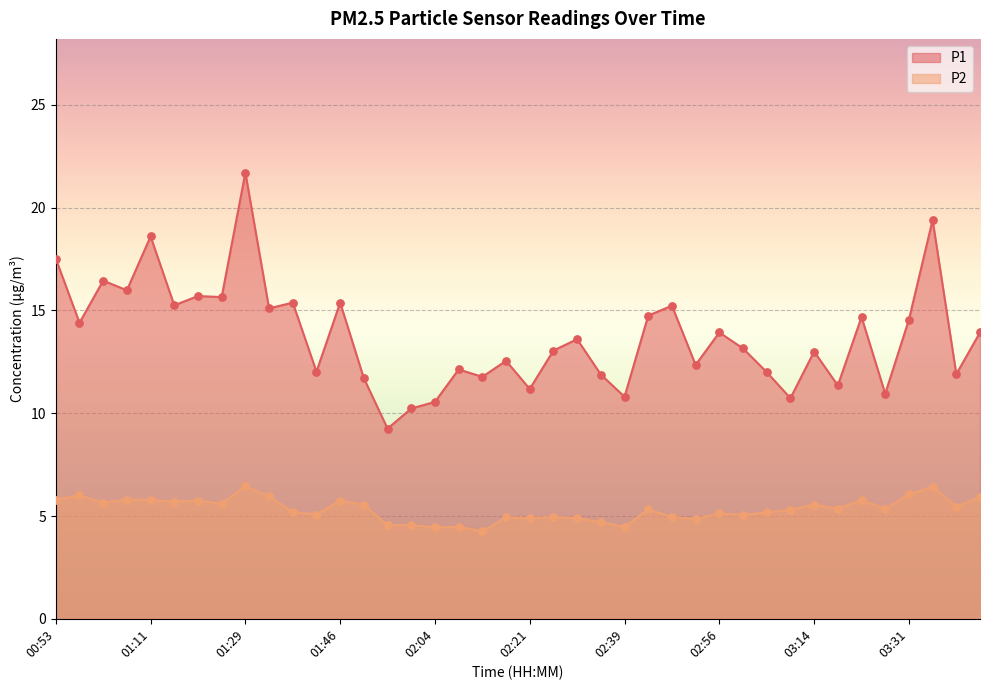

Which series contains the highest Y value?

P1